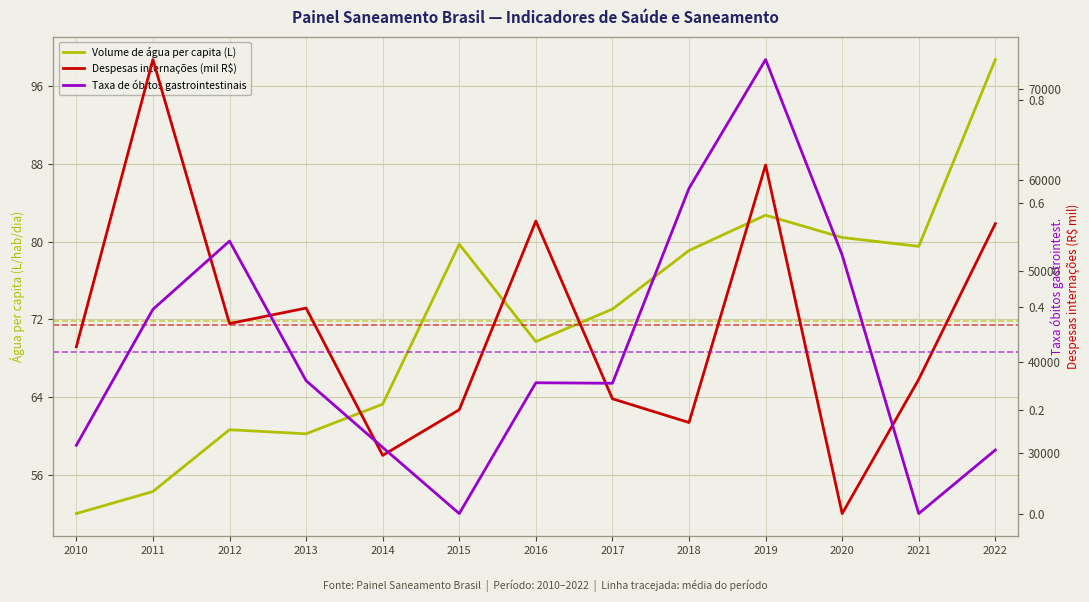

The Taxa de óbitos gastrointestinais series shows 0.5 at 2021. True or false?

False